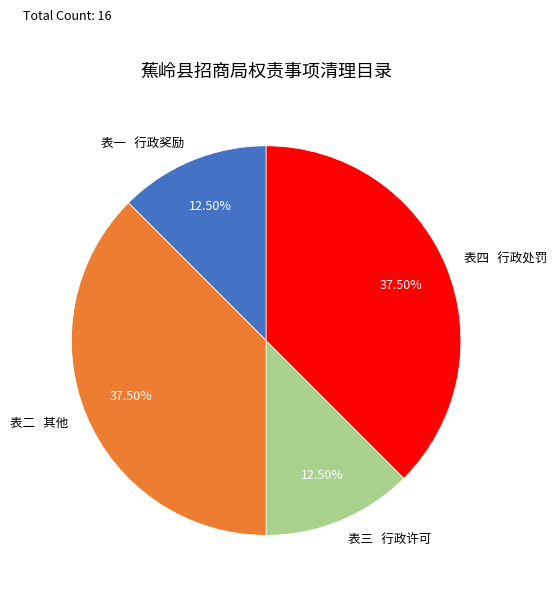

Between 表二 其他 and 表一 行政奖励, which is larger?

表二 其他